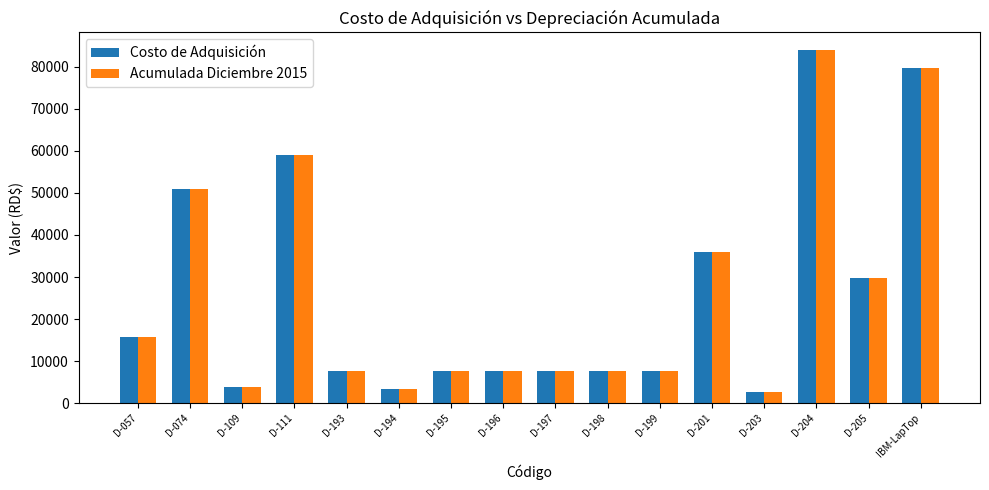

Reading left to right, list all the values displayed in this chart.

Costo de Adquisición: D-057=15800.0	D-074=50850.0	D-109=3760.0	D-111=59000.0	D-193=7537.2	D-194=3316.2	D-195=7537.2	D-196=7537.2	D-197=7537.2	D-198=7537.2	D-199=7537.2	D-201=35944.9	D-203=2635.0	D-204=84007.2	D-205=29750.0	IBM-LapTop=79808.0
Acumulada Diciembre 2015: D-057=15799.0	D-074=50849.0	D-109=3759.0	D-111=58999.0	D-193=7536.2	D-194=3315.2	D-195=7536.2	D-196=7536.2	D-197=7536.2	D-198=7536.2	D-199=7536.2	D-201=35943.9	D-203=2634.0	D-204=84006.2	D-205=29749.0	IBM-LapTop=79807.0